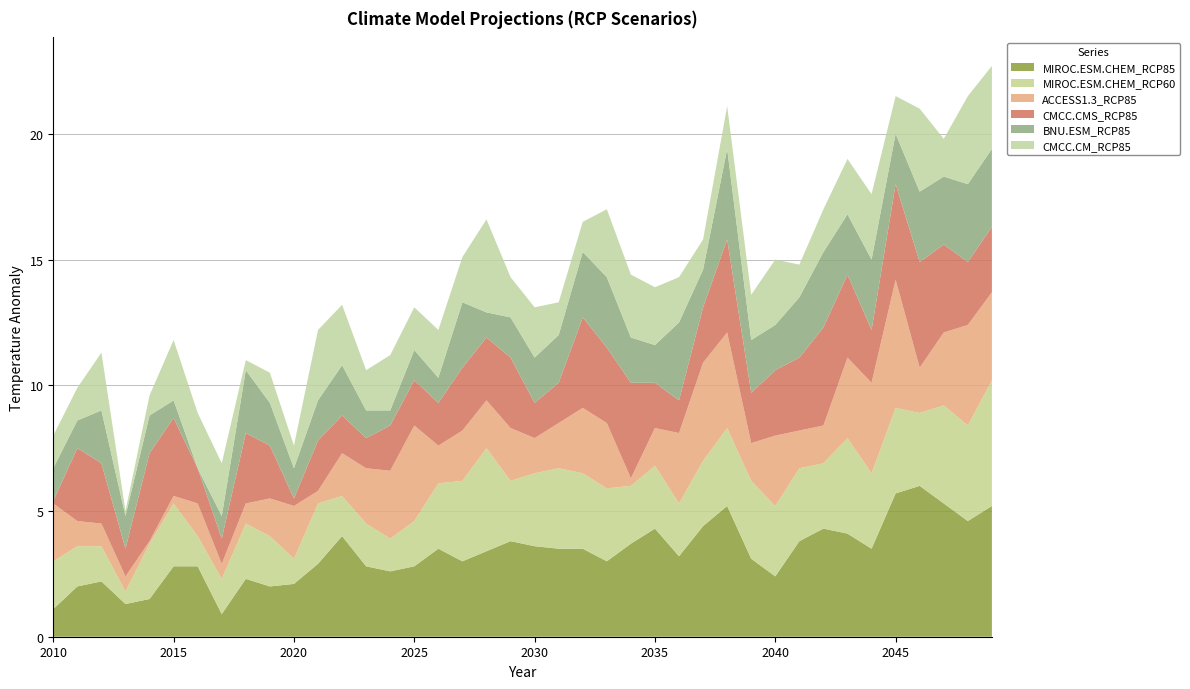

Reading right to left, what are all the values shown in this chart?

MIROC.ESM.CHEM_RCP85: 2049=5.2	2048=4.6	2047=5.3	2046=6.0	2045=5.7	2044=3.5	2043=4.1	2042=4.3	2041=3.8	2040=2.4	2039=3.1	2038=5.2	2037=4.4	2036=3.2	2035=4.3	2034=3.7	2033=3.0	2032=3.5	2031=3.5	2030=3.6	2029=3.8	2028=3.4	2027=3.0	2026=3.5	2025=2.8	2024=2.6	2023=2.8	2022=4.0	2021=2.9	2020=2.1	2019=2.0	2018=2.3	2017=0.9	2016=2.8	2015=2.8	2014=1.5	2013=1.3	2012=2.2	2011=2.0	2010=1.1
MIROC.ESM.CHEM_RCP60: 2049=5.0	2048=3.8	2047=3.9	2046=2.9	2045=3.4	2044=3.0	2043=3.8	2042=2.6	2041=2.9	2040=2.8	2039=3.1	2038=3.1	2037=2.6	2036=2.1	2035=2.5	2034=2.3	2033=2.9	2032=3.0	2031=3.2	2030=2.9	2029=2.4	2028=4.1	2027=3.2	2026=2.6	2025=1.8	2024=1.3	2023=1.7	2022=1.6	2021=2.4	2020=1.0	2019=2.0	2018=2.2	2017=1.4	2016=1.2	2015=2.5	2014=2.2	2013=0.5	2012=1.4	2011=1.6	2010=1.9
ACCESS1.3_RCP85: 2049=3.5	2048=4.0	2047=2.9	2046=1.8	2045=5.1	2044=3.6	2043=3.2	2042=1.5	2041=1.5	2040=2.8	2039=1.5	2038=3.8	2037=3.9	2036=2.8	2035=1.5	2034=0.3	2033=2.6	2032=2.6	2031=1.8	2030=1.4	2029=2.1	2028=1.9	2027=2.0	2026=1.5	2025=3.8	2024=2.7	2023=2.2	2022=1.7	2021=0.5	2020=2.1	2019=1.5	2018=0.8	2017=0.6	2016=1.3	2015=0.3	2014=0.1	2013=0.6	2012=0.9	2011=1.0	2010=2.3
CMCC.CMS_RCP85: 2049=2.6	2048=2.5	2047=3.5	2046=4.2	2045=3.8	2044=2.1	2043=3.3	2042=3.9	2041=2.9	2040=2.6	2039=2.0	2038=3.7	2037=2.2	2036=1.3	2035=1.8	2034=3.8	2033=3.0	2032=3.6	2031=1.6	2030=1.4	2029=2.8	2028=2.5	2027=2.5	2026=1.7	2025=1.8	2024=1.8	2023=1.2	2022=1.5	2021=2.0	2020=0.3	2019=2.1	2018=2.8	2017=1.0	2016=1.4	2015=3.1	2014=3.5	2013=1.1	2012=2.4	2011=2.9	2010=0.1
BNU.ESM_RCP85: 2049=3.1	2048=3.1	2047=2.7	2046=2.8	2045=2.0	2044=2.8	2043=2.4	2042=3.0	2041=2.4	2040=1.8	2039=2.1	2038=3.6	2037=1.5	2036=3.1	2035=1.5	2034=1.8	2033=2.8	2032=2.6	2031=1.9	2030=1.8	2029=1.6	2028=1.0	2027=2.6	2026=1.0	2025=1.2	2024=0.6	2023=1.1	2022=2.0	2021=1.6	2020=1.2	2019=1.7	2018=2.5	2017=0.9	2016=0.0	2015=0.7	2014=1.5	2013=1.3	2012=2.1	2011=1.1	2010=1.3
CMCC.CM_RCP85: 2049=3.3	2048=3.5	2047=1.5	2046=3.3	2045=1.5	2044=2.6	2043=2.2	2042=1.7	2041=1.3	2040=2.6	2039=1.8	2038=1.7	2037=1.2	2036=1.8	2035=2.3	2034=2.5	2033=2.7	2032=1.2	2031=1.3	2030=2.0	2029=1.6	2028=3.7	2027=1.8	2026=1.9	2025=1.7	2024=2.2	2023=1.6	2022=2.4	2021=2.8	2020=0.9	2019=1.2	2018=0.4	2017=2.1	2016=2.2	2015=2.4	2014=0.8	2013=0.2	2012=2.3	2011=1.3	2010=1.3